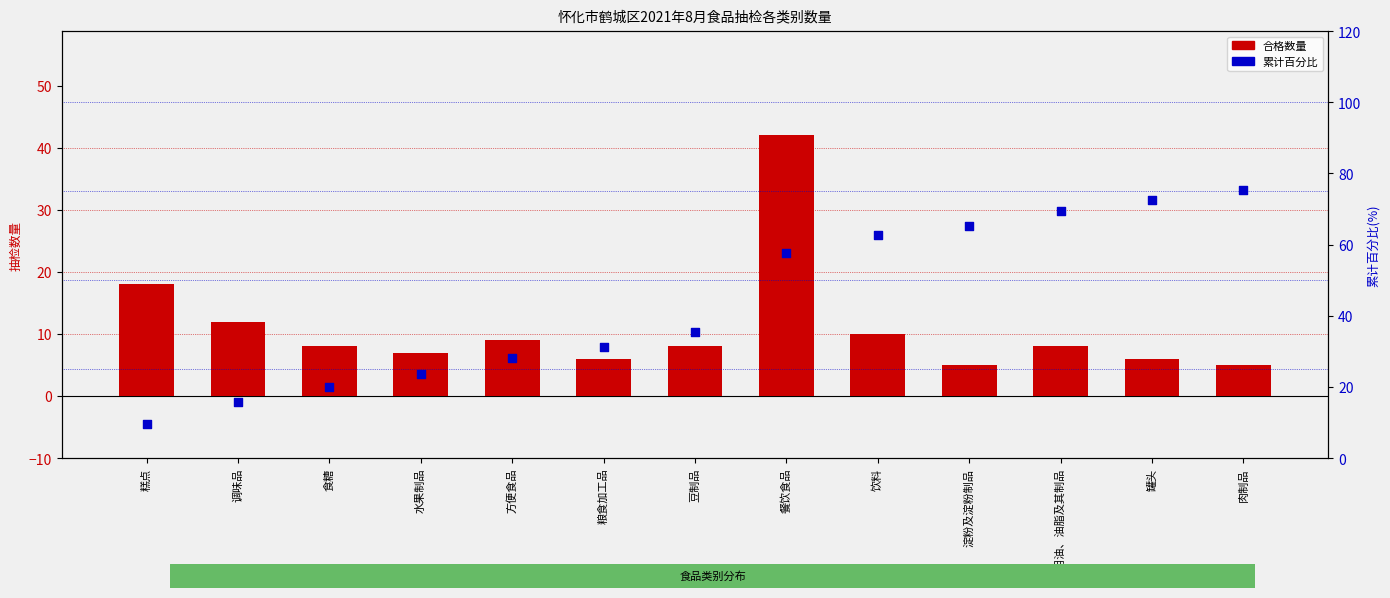

Which series reaches the maximum Y coordinate?

累计百分比